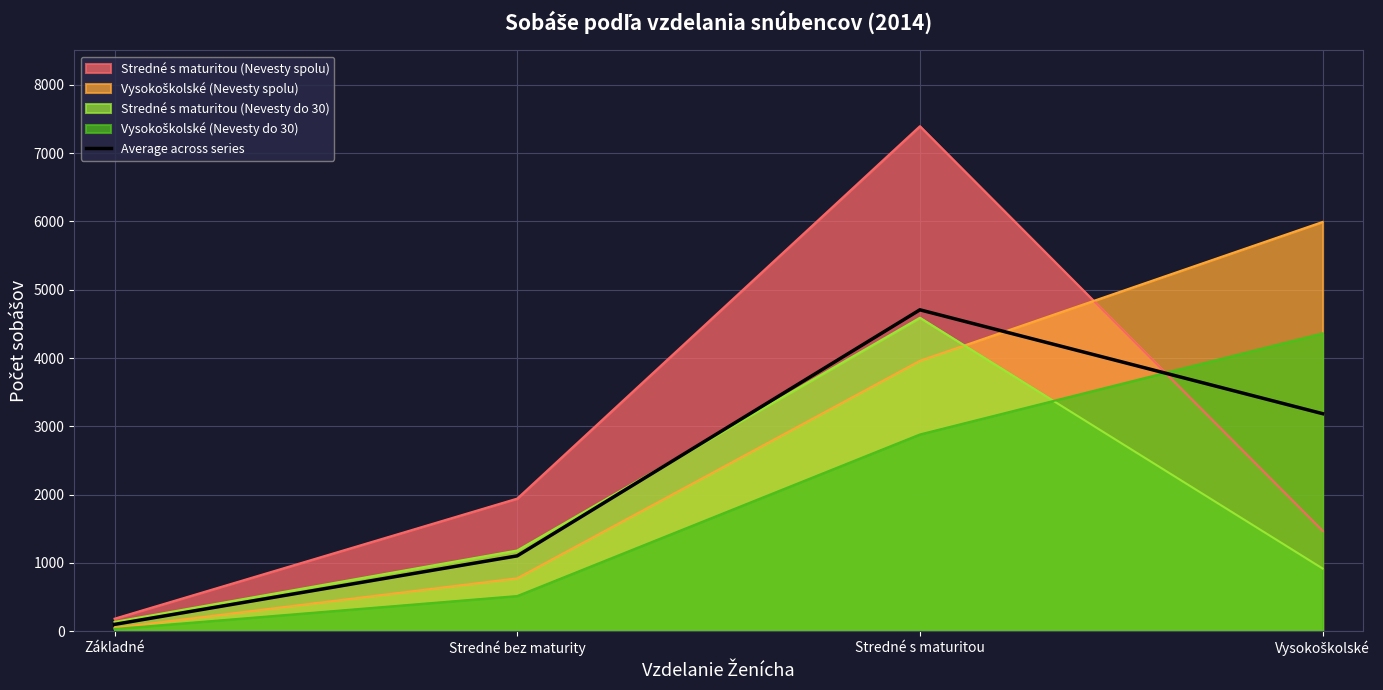

What is the difference between the second highest and second lowest values?

2082.2